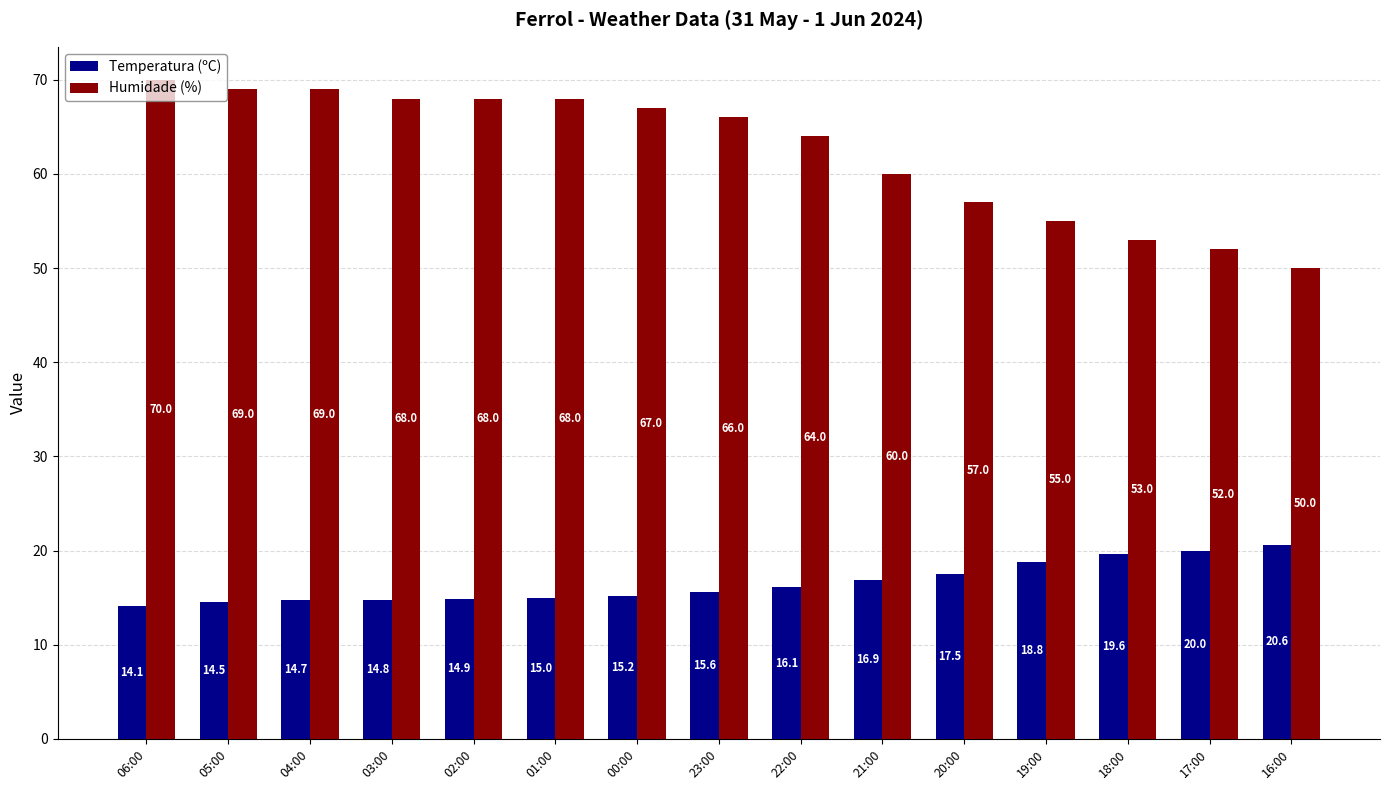

What is the spread (max minus min) of values at 22:00?

47.9